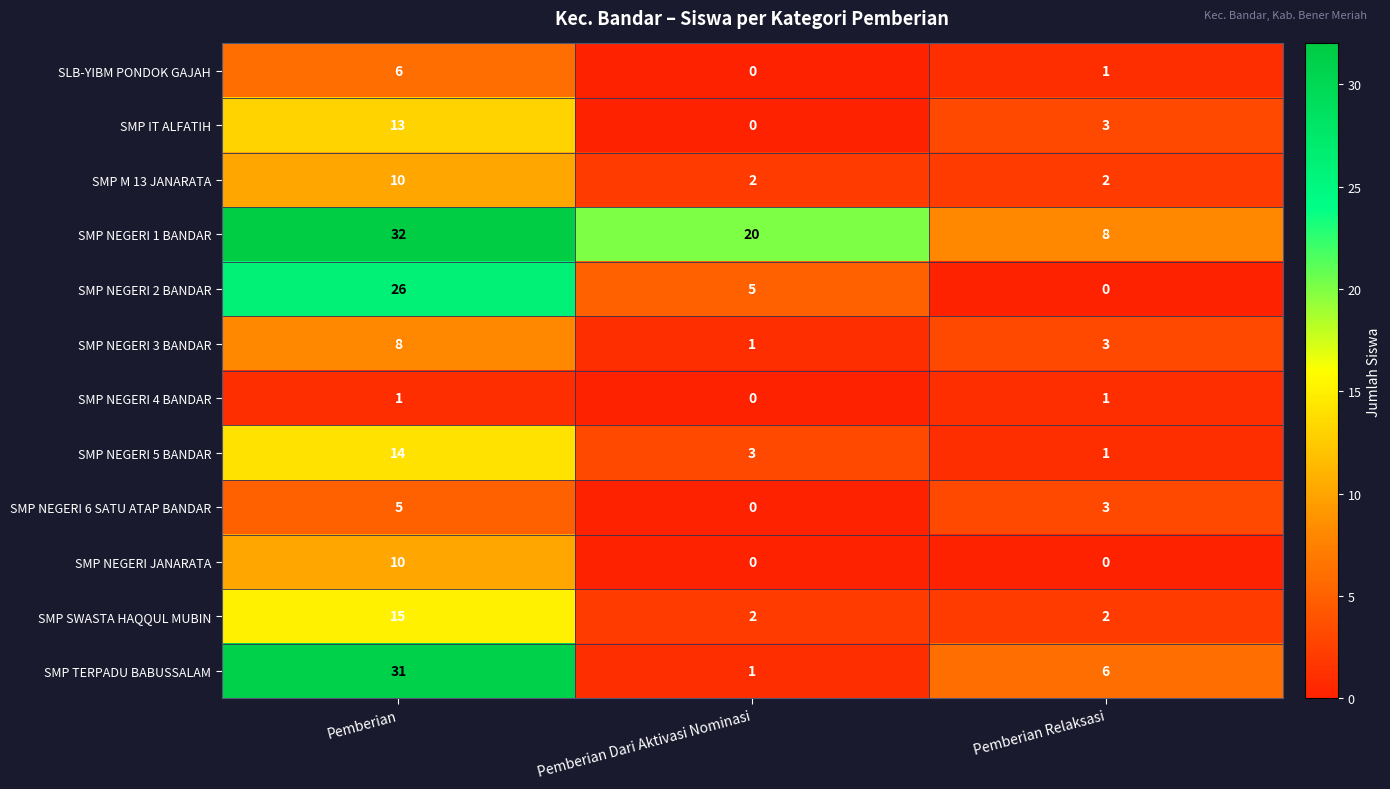

What is the sum of the SMP NEGERI JANARATA values at Pemberian and Pemberian Dari Aktivasi Nominasi?

10